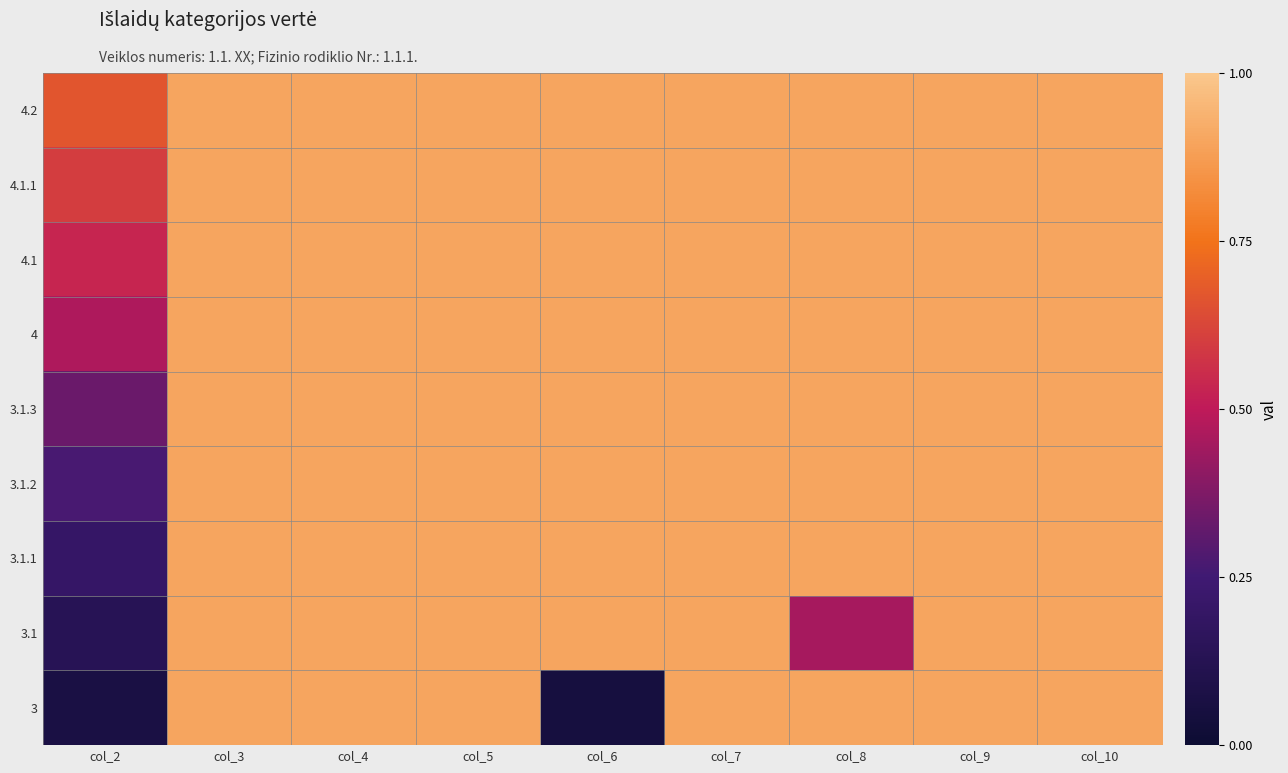

Rank the series at col_6 from highest to lowest value.

3.1, 3.1.1, 3.1.2, 3.1.3, 4, 4.1, 4.1.1, 4.2, 3